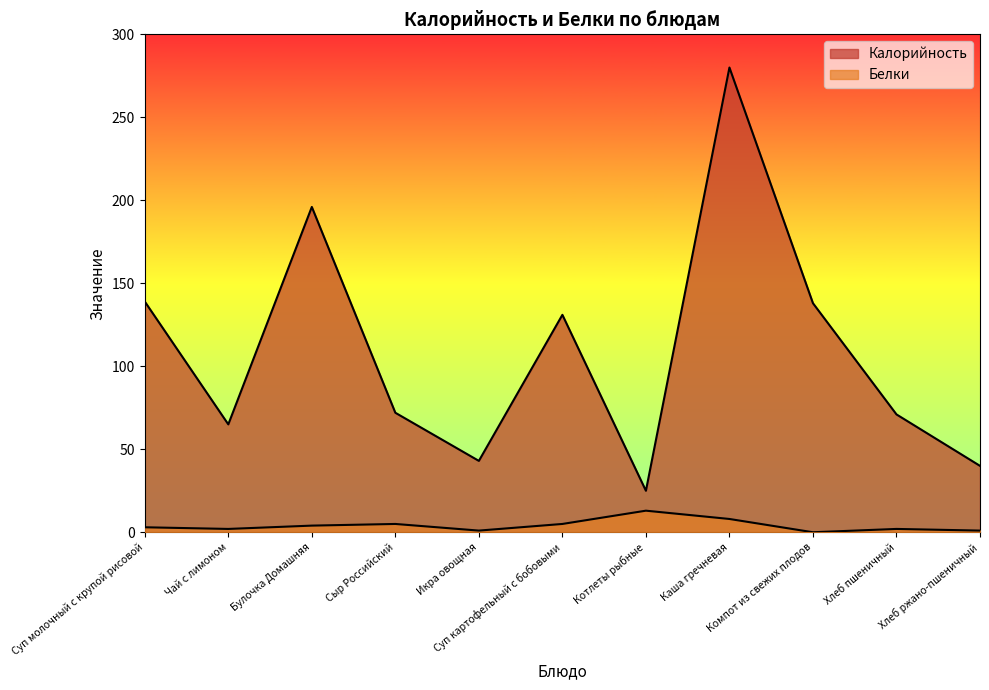

The value of Белки at Котлеты рыбные is 4. True or false?

False